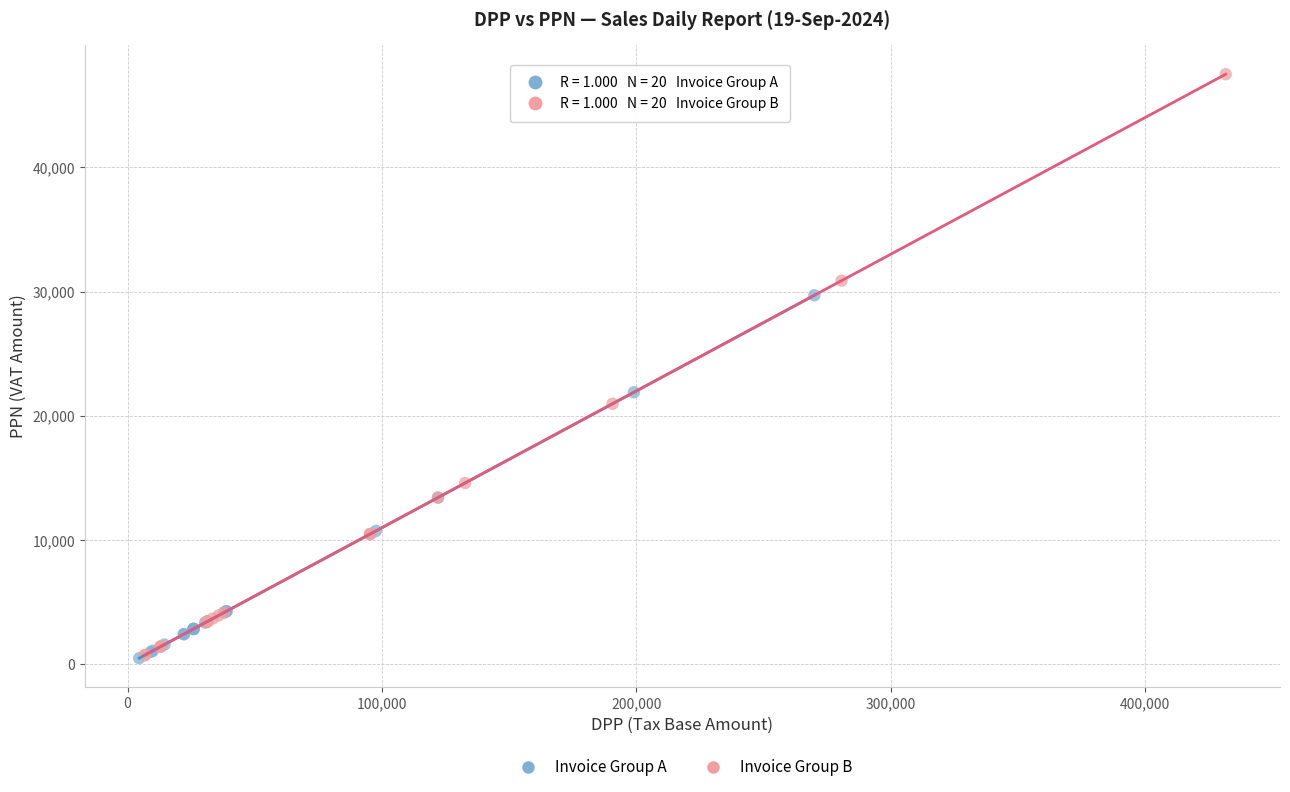

Which series has the largest Y range (max minus min)?

Invoice Group B